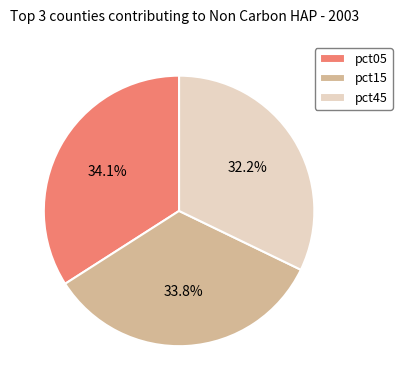

The pct15 slice represents 5% of the pie. True or false?

False